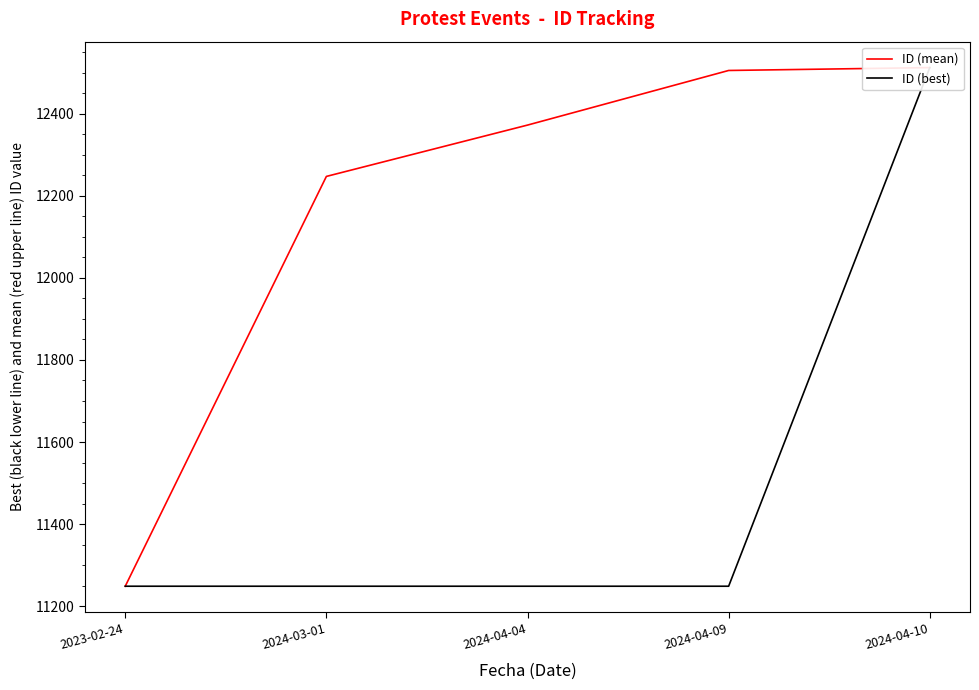

Is it true that ID (mean) equals 12505 at 2024-04-09?

True